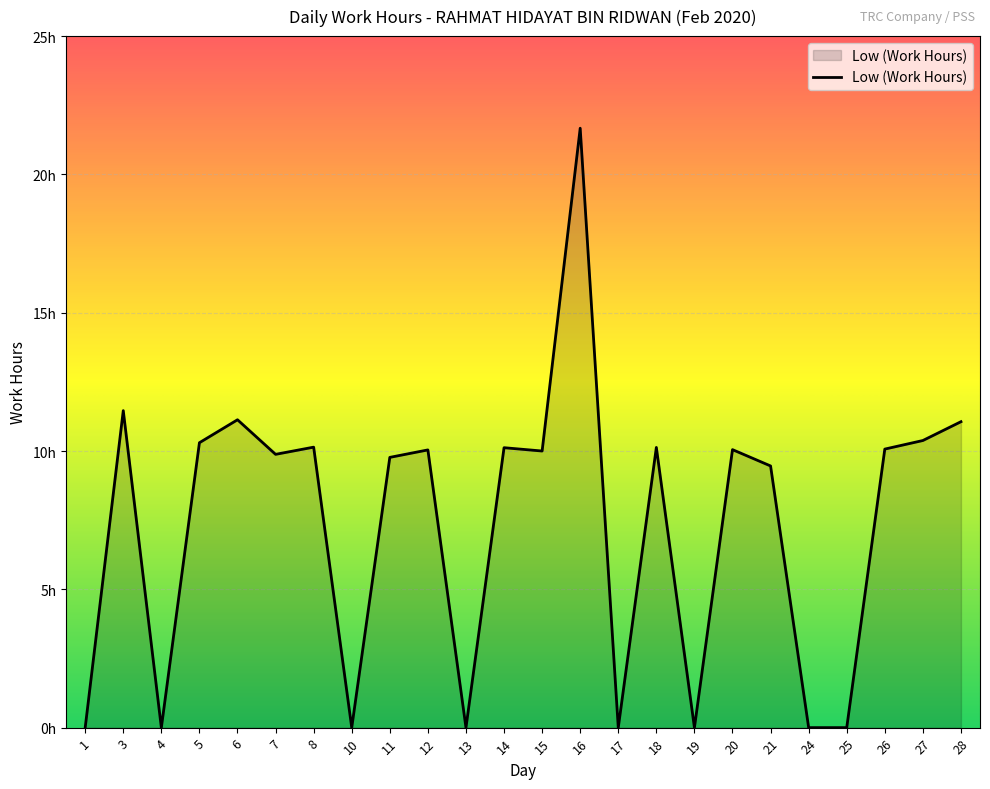

At which label does the data first exceed 10?

3